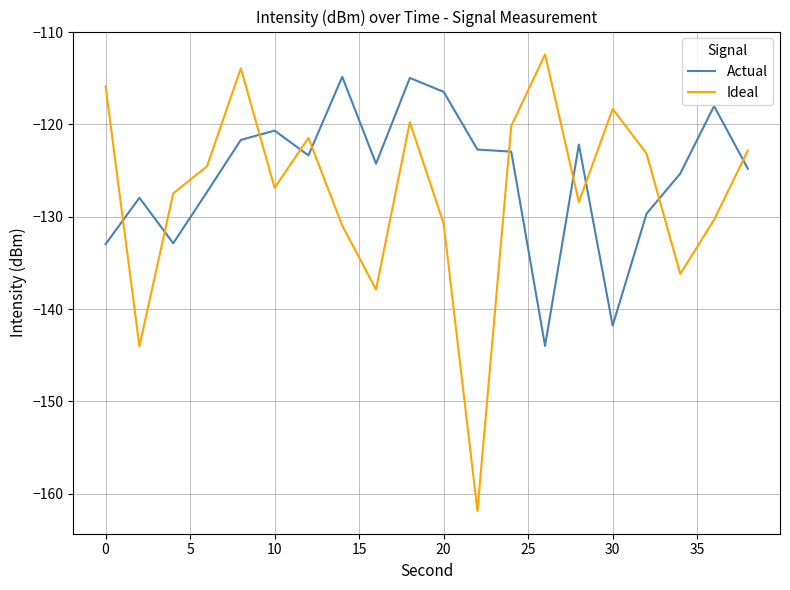

List the series in order of their peak value, lowest first.

Actual, Ideal